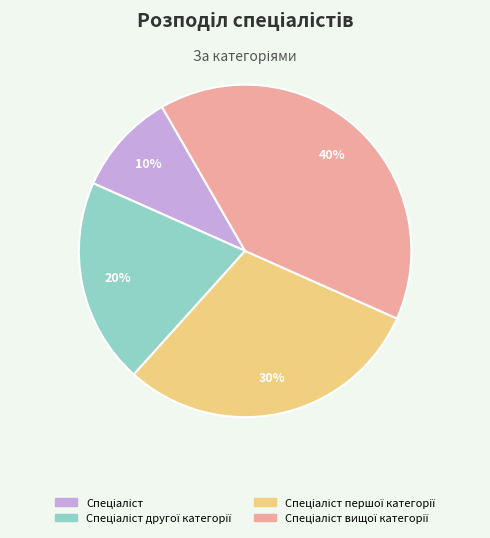

Is there a majority slice in this chart?

No